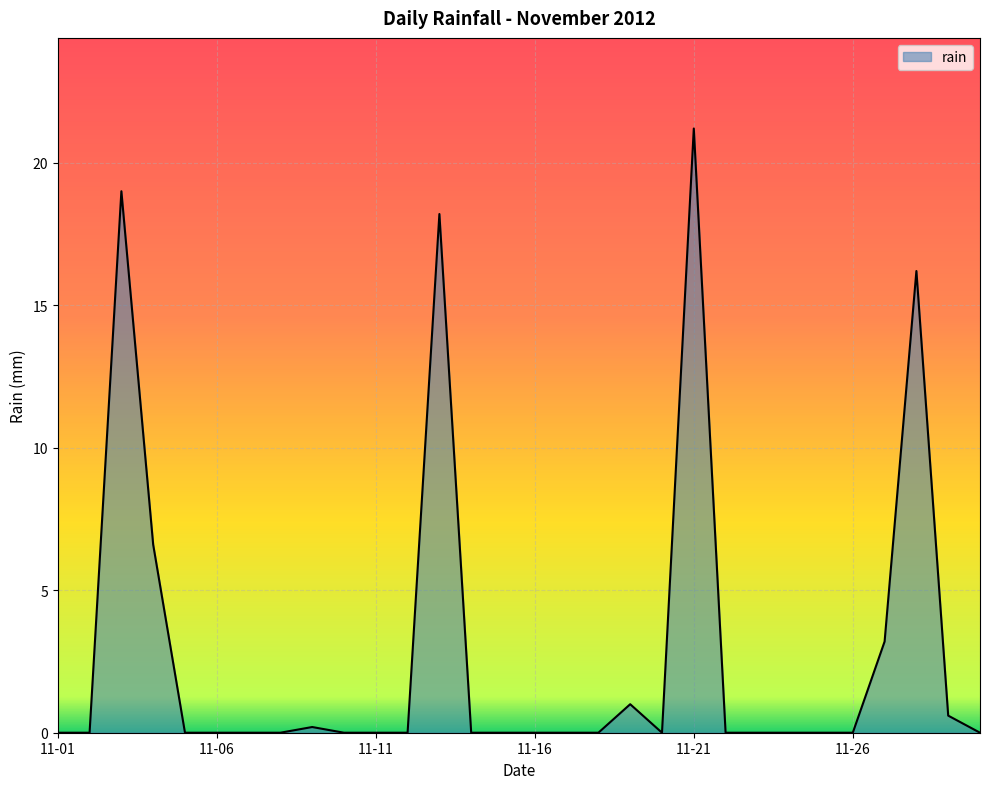

What is the greatest value displayed?

21.2